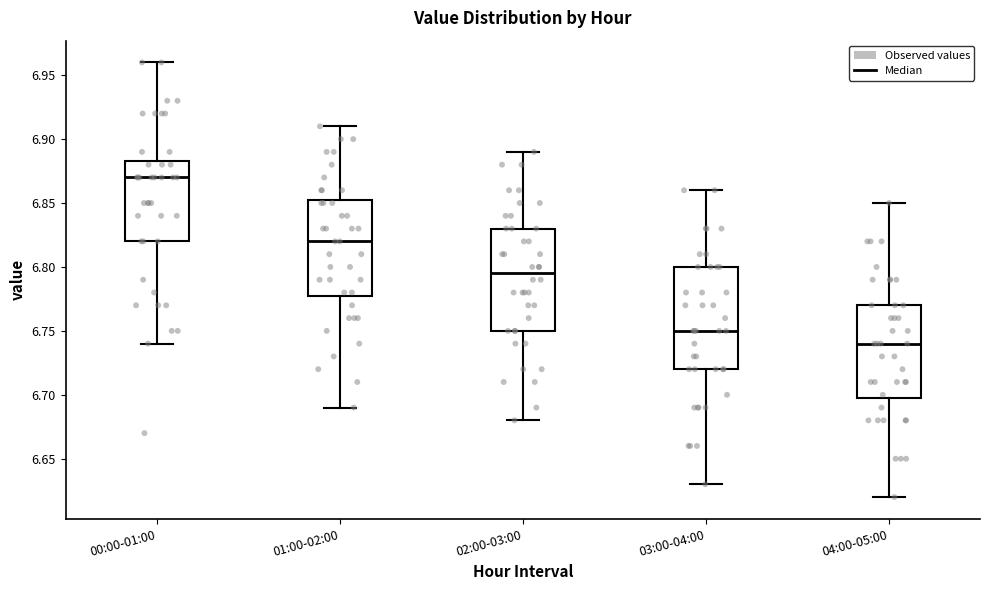

Which box has the lowest median line?

04:00-05:00